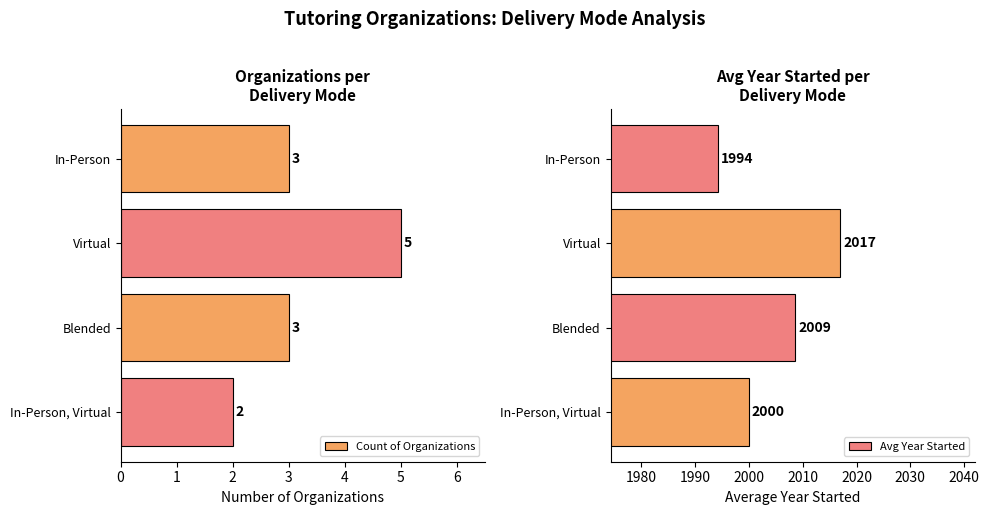

How many values in the Count of Organizations series are below 3?

1